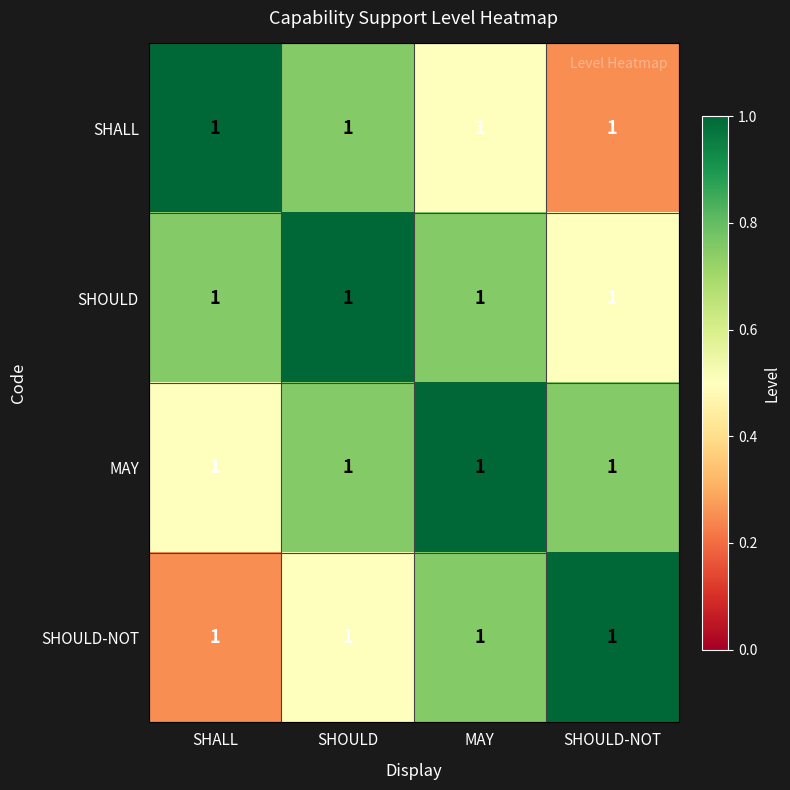

At which category is the sum across all series the highest?

SHOULD